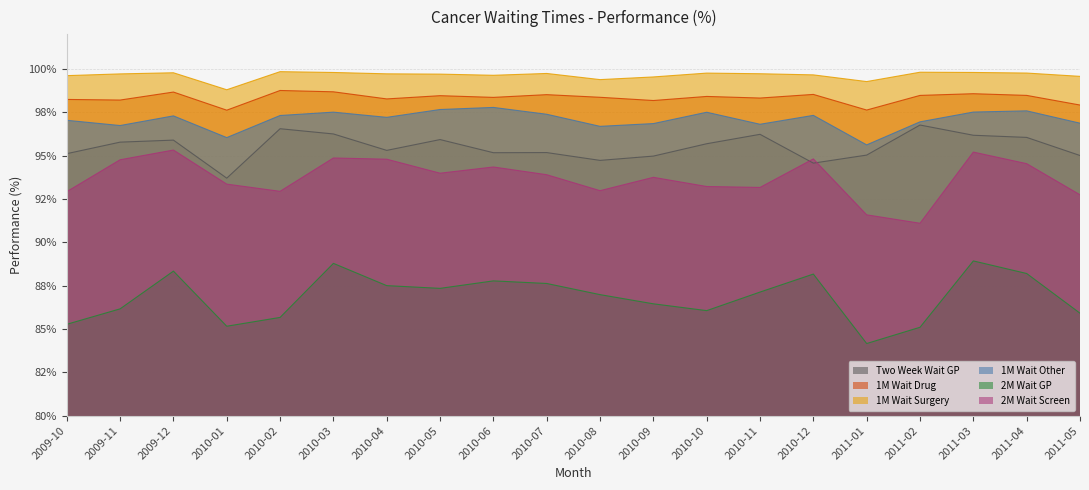

True or false: 1M Wait Drug and 2M Wait GP intersect in this chart.

False